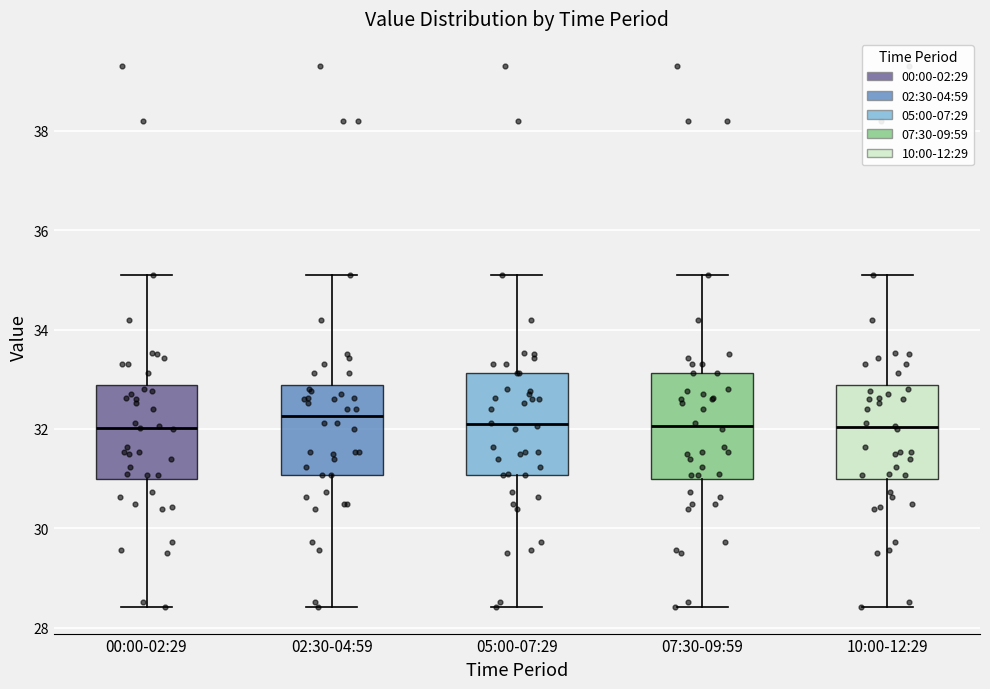

Reading left to right, transcribe this box plot: for each box, give where its median line is, the range the box spans, and where its two whiskers end, as read against the y-axis. The values are not printed on the chart, so give them approximately, as read against the axis.

00:00-02:29: median 32.0, box 31.0 to 32.8, whiskers 28.4 to 35.2
02:30-04:59: median 32.2, box 31.0 to 32.8, whiskers 28.4 to 35.2
05:00-07:29: median 32.2, box 31.0 to 33.2, whiskers 28.4 to 35.2
07:30-09:59: median 32.0, box 31.0 to 33.2, whiskers 28.4 to 35.2
10:00-12:29: median 32.0, box 31.0 to 32.8, whiskers 28.4 to 35.2